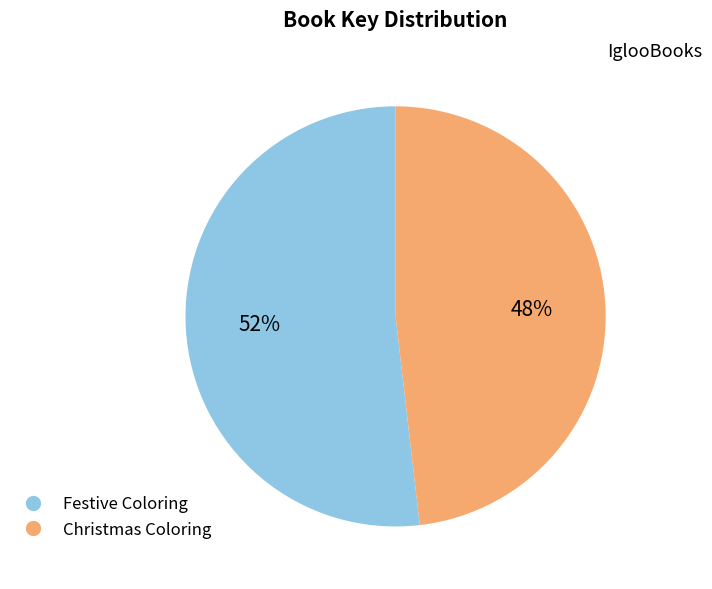

Combined, do Christmas Coloring and Festive Coloring account for over 50%?

Yes